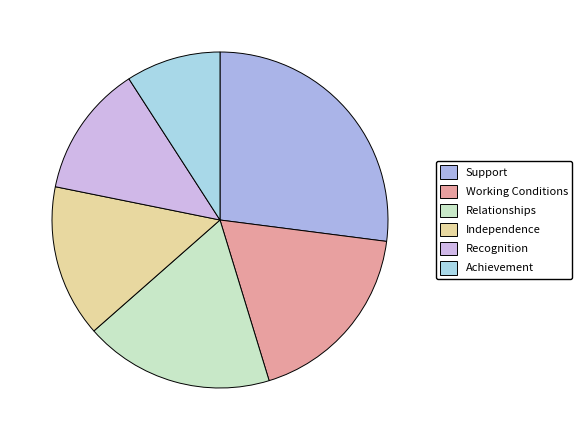

What portion of the pie excludes Recognition?

87.3%